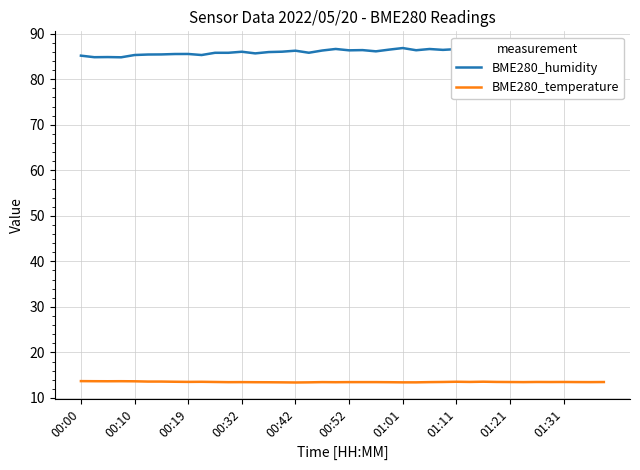

How many BME280_temperature values are between 13 and 14?

40